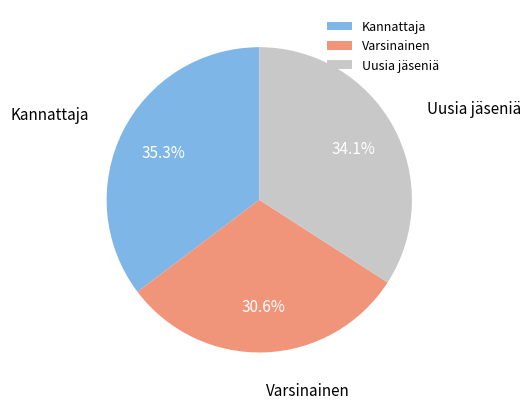

Rank the categories by value from highest to lowest.

Kannattaja, Uusia jäseniä, Varsinainen